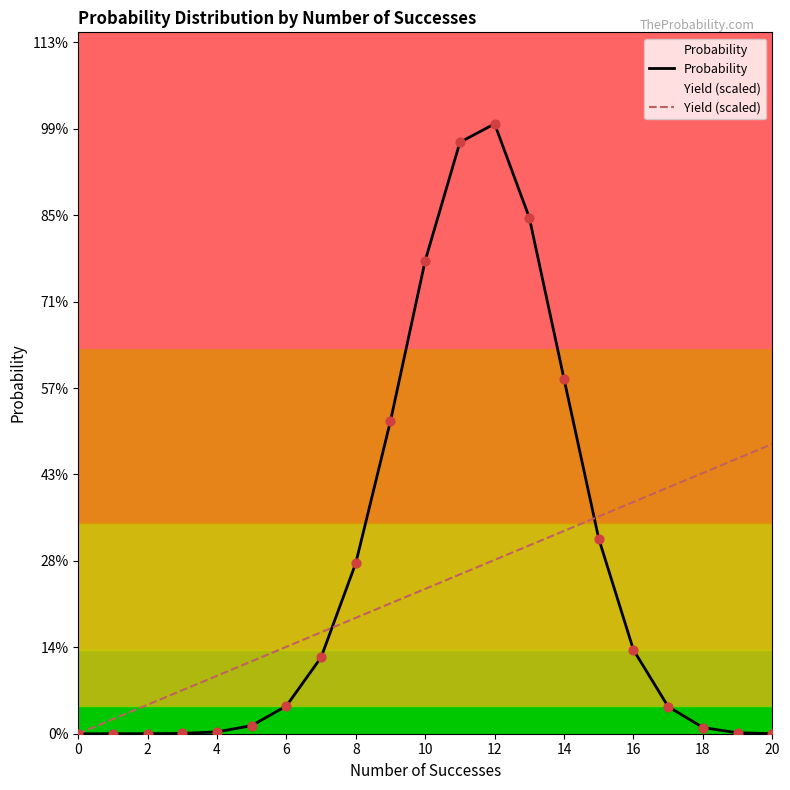

Which series has the widest spread of Y values?

Probability